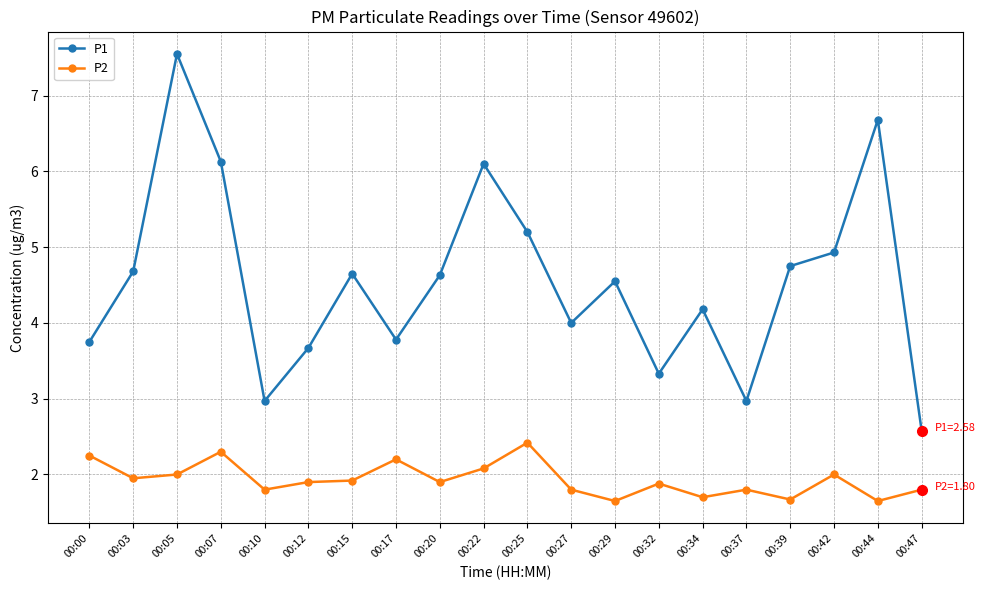

True or false: P1 has a value of 1.2 at 00:37.

False